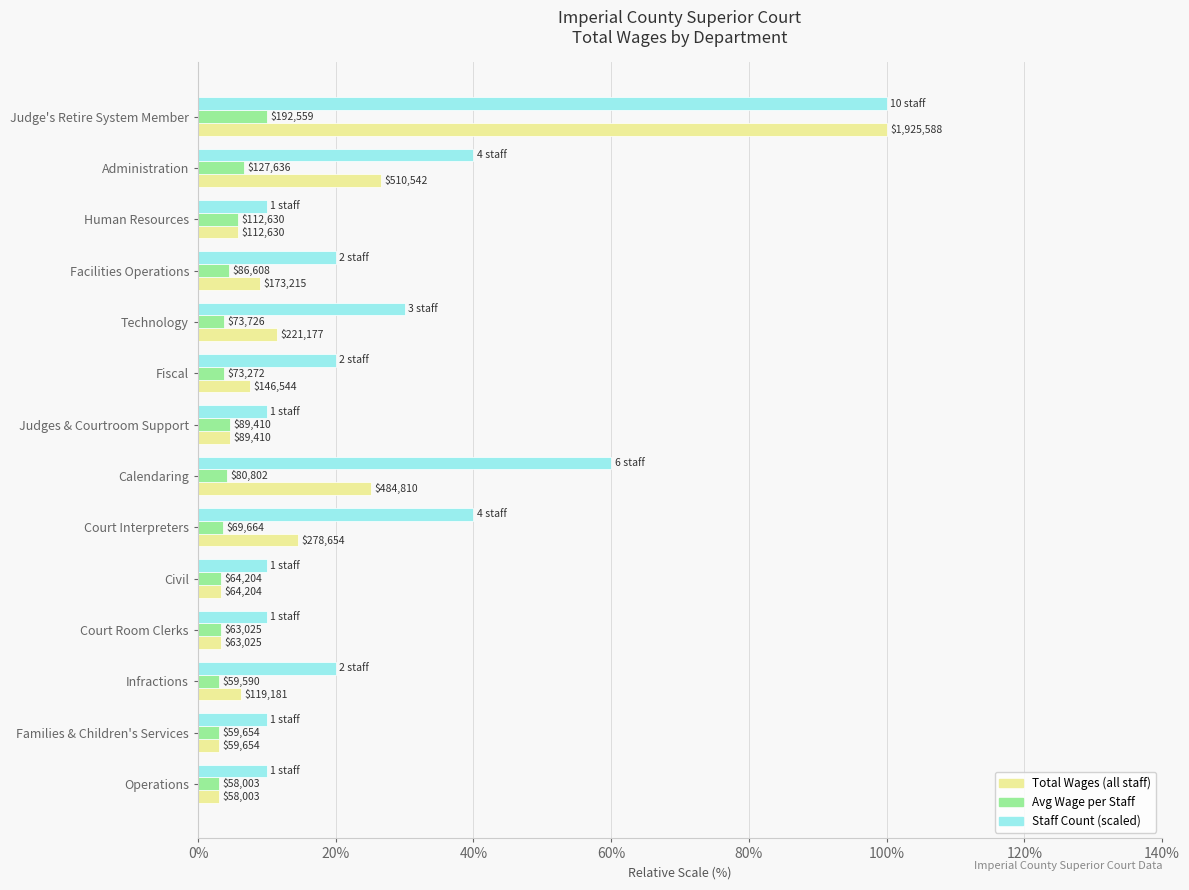

What are all the series names shown in the legend?

Total Wages (all staff), Avg Wage per Staff, Staff Count (scaled)